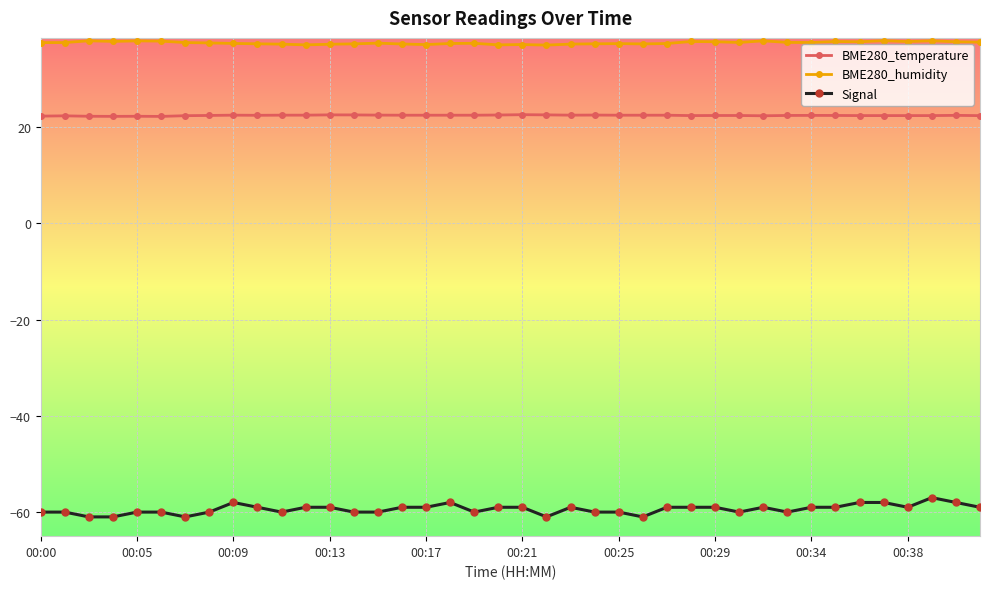

True or false: BME280_humidity and BME280_temperature intersect in this chart.

False